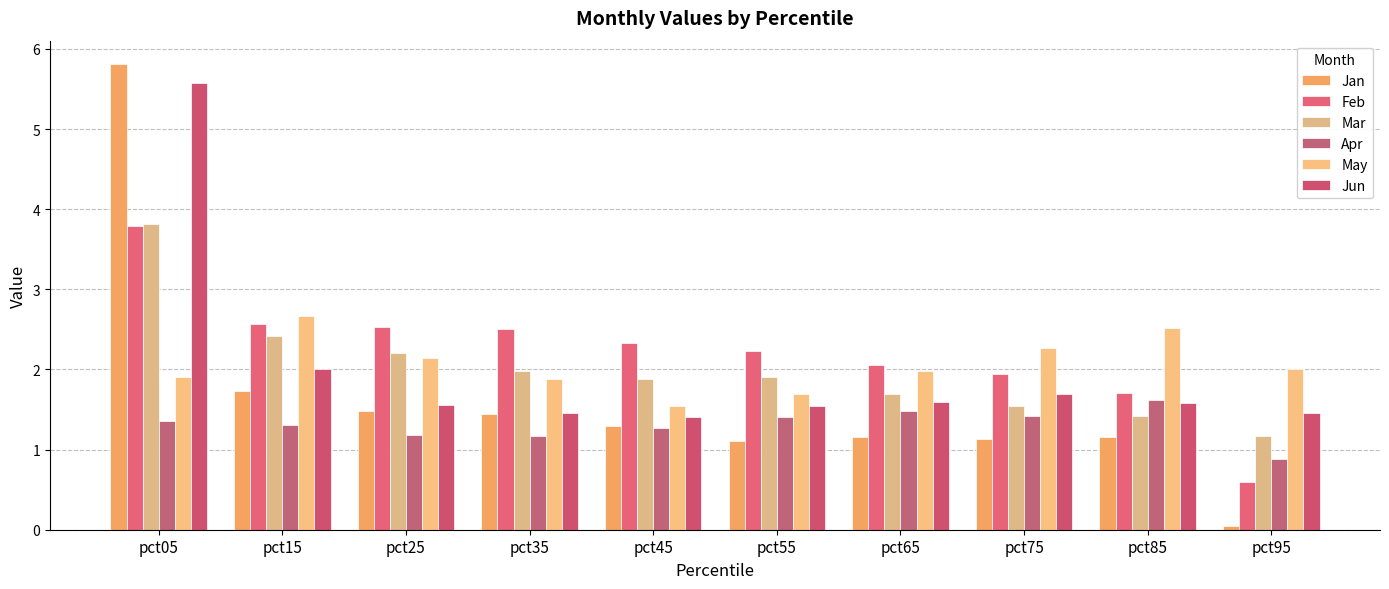

Which series has the widest spread of values?

Jan